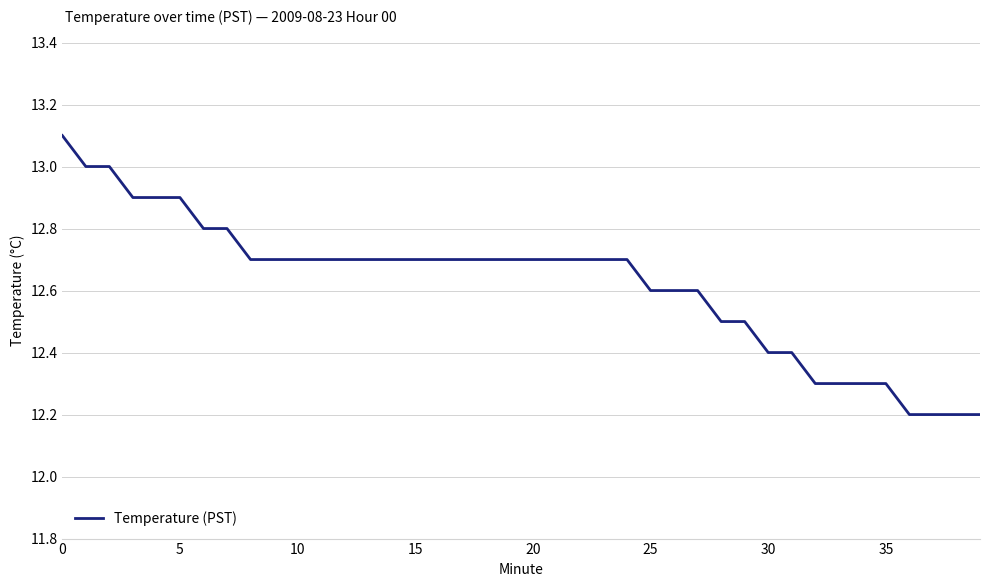

What is the difference between the maximum and minimum values?

0.9